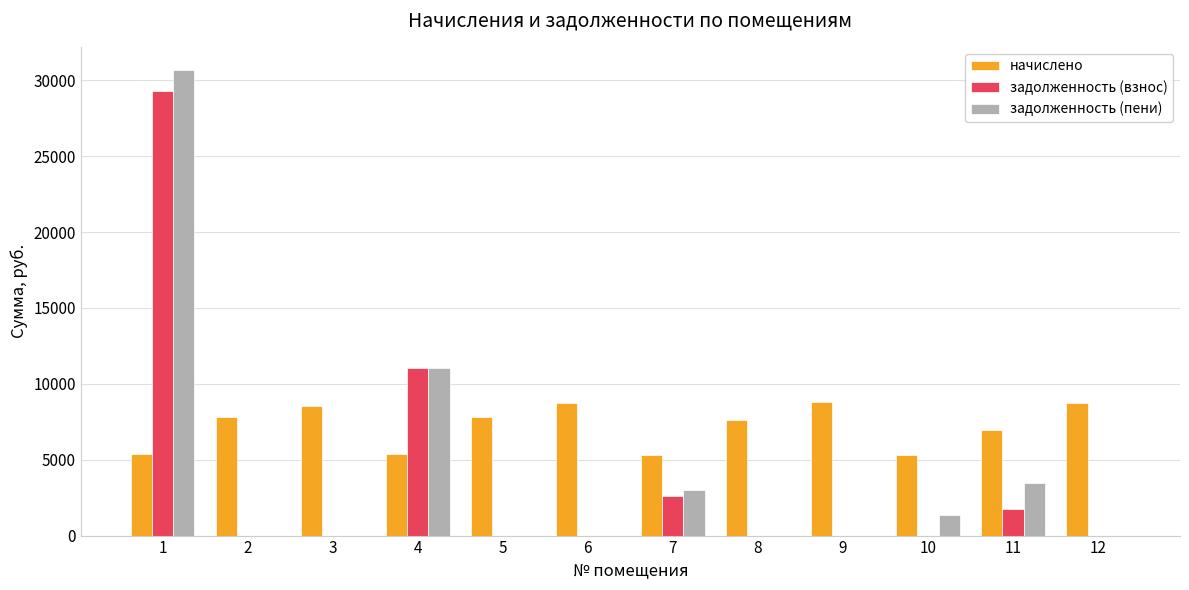

Count the number of data series in this chart.

3